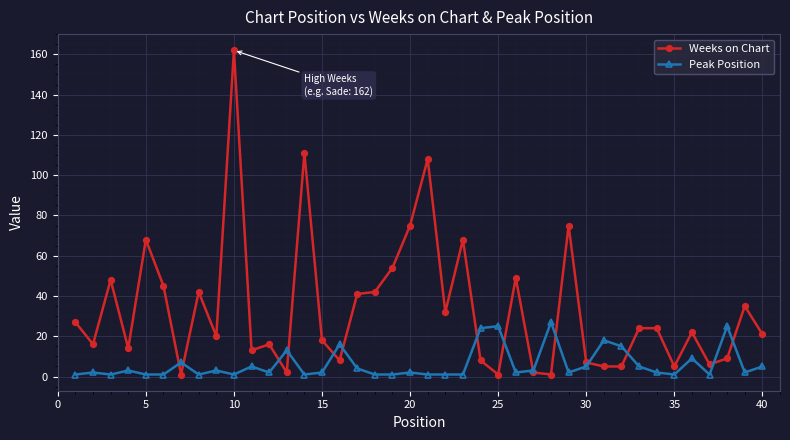

Which series has the largest total across all categories?

Weeks on Chart